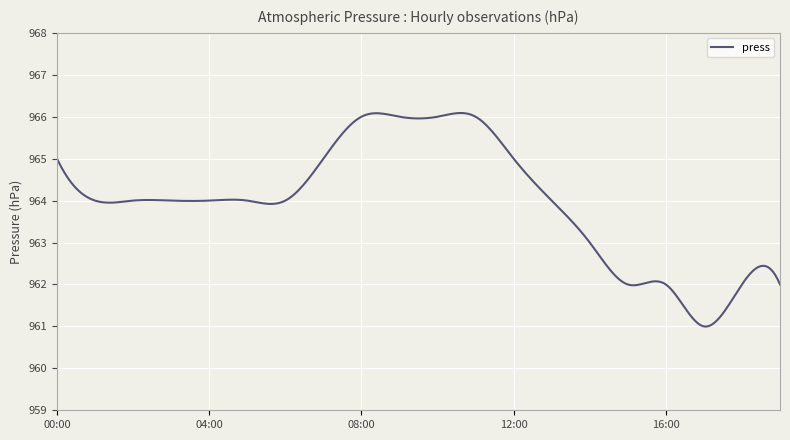

What is the difference between the maximum and minimum values?

5.1